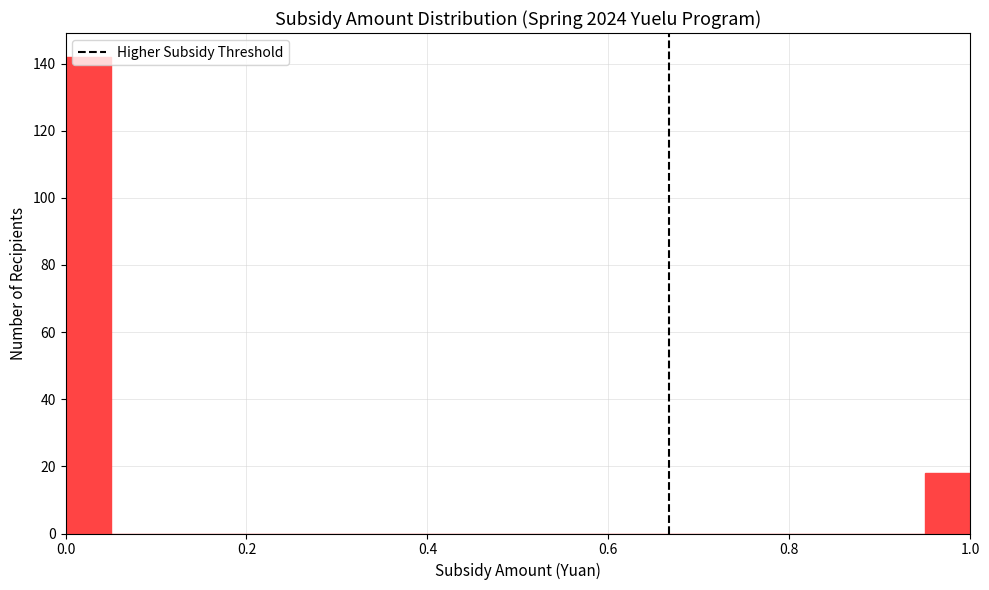

Around what value on the x-axis is the tallest bar? Give the approximate position of its centre, as read against the axis.

0.02